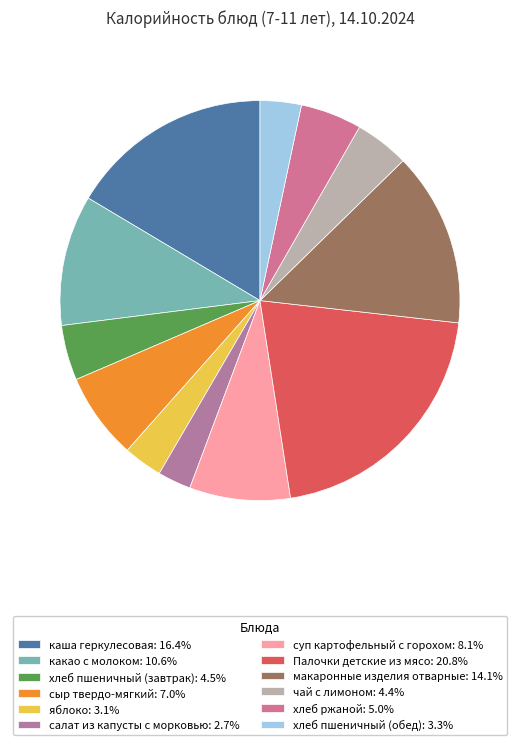

Rank the categories by value from highest to lowest.

Палочки детские из мясо, каша геркулесовая, макаронные изделия отварные, какао с молоком, суп картофельный с горохом, сыр твердо-мягкий, хлеб ржаной, хлеб пшеничный (завтрак), чай с лимоном, хлеб пшеничный (обед), яблоко, салат из капусты с морковью